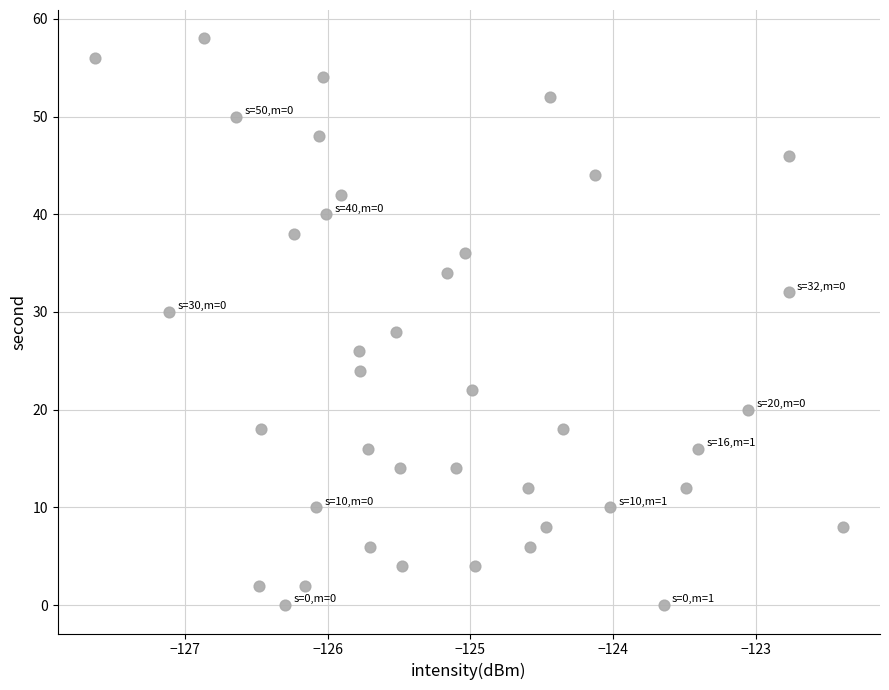

What is the range of Y values (max minus min)?

58